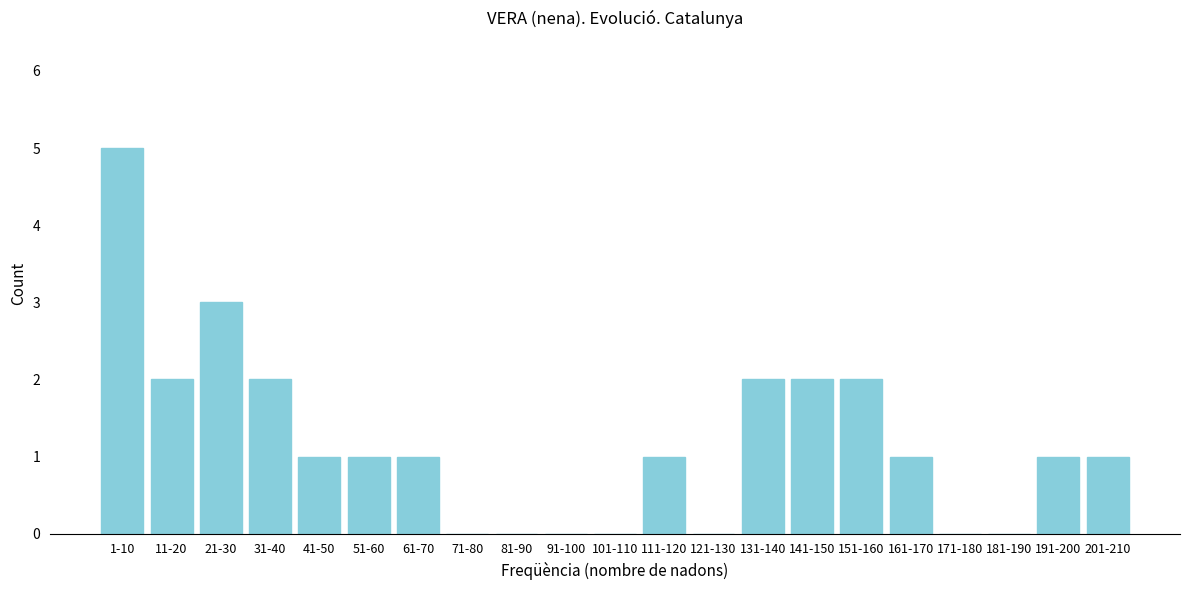

Reading right to left, transcribe all the data shown in this chart.

201-210=1	191-200=1	181-190=0	171-180=0	161-170=1	151-160=2	141-150=2	131-140=2	121-130=0	111-120=1	101-110=0	91-100=0	81-90=0	71-80=0	61-70=1	51-60=1	41-50=1	31-40=2	21-30=3	11-20=2	1-10=5